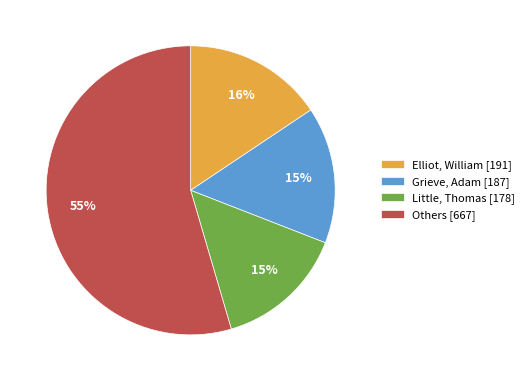

Is it true that Grieve, Adam [187] is 10% of the pie?

False